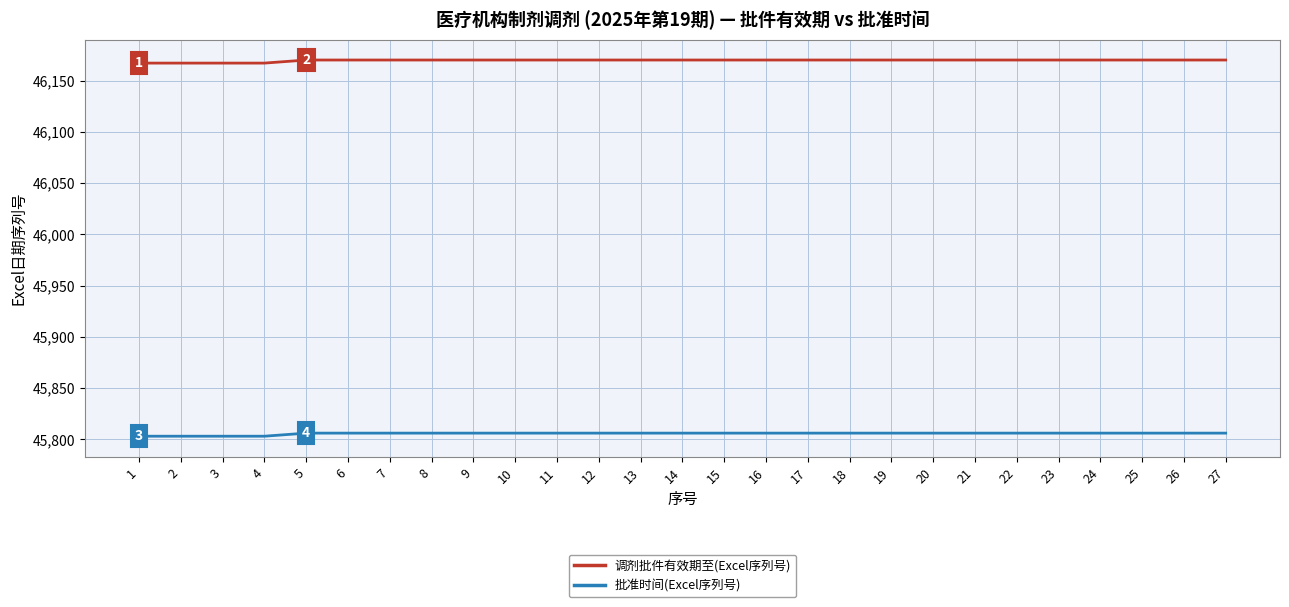

Which series has the largest total across all categories?

调剂批件有效期至(Excel序列号)